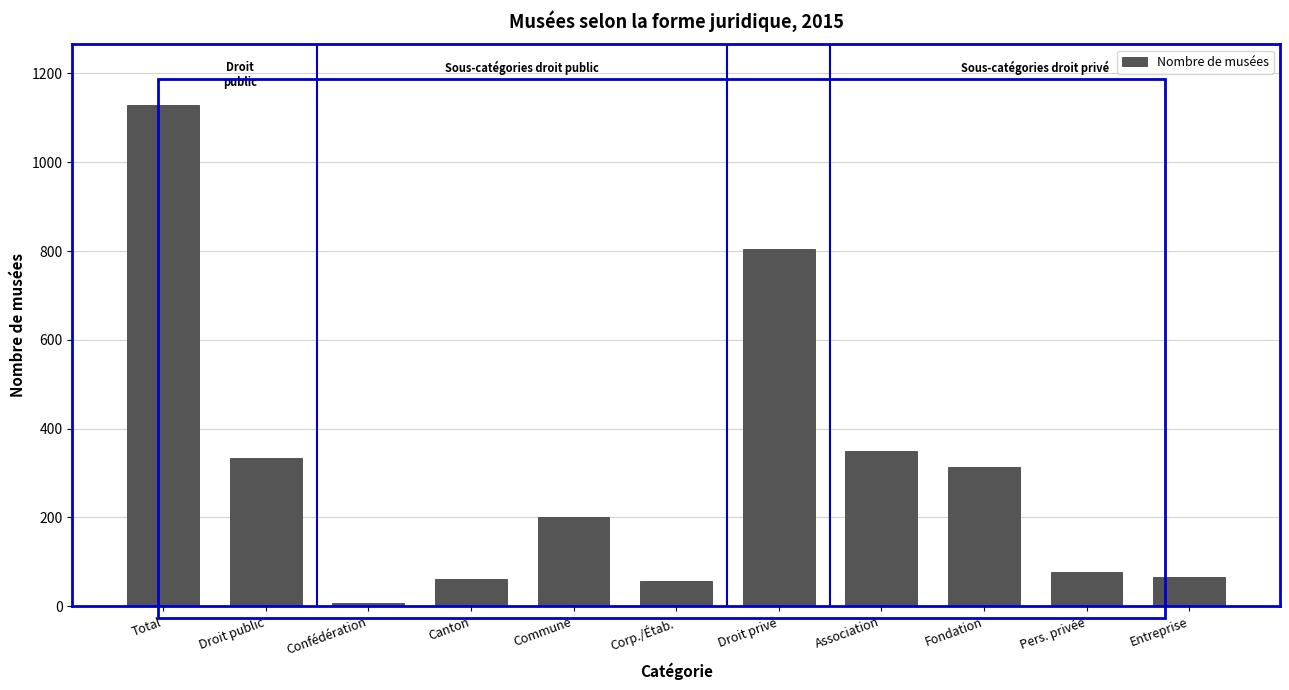

What is the label of the 10th bar from the left?

Pers. privée